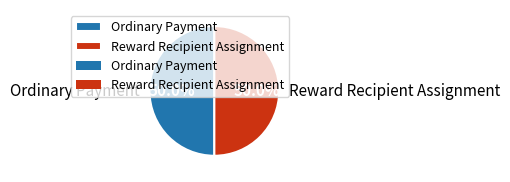

Is the sum of Reward Recipient Assignment and Ordinary Payment greater than half?

Yes